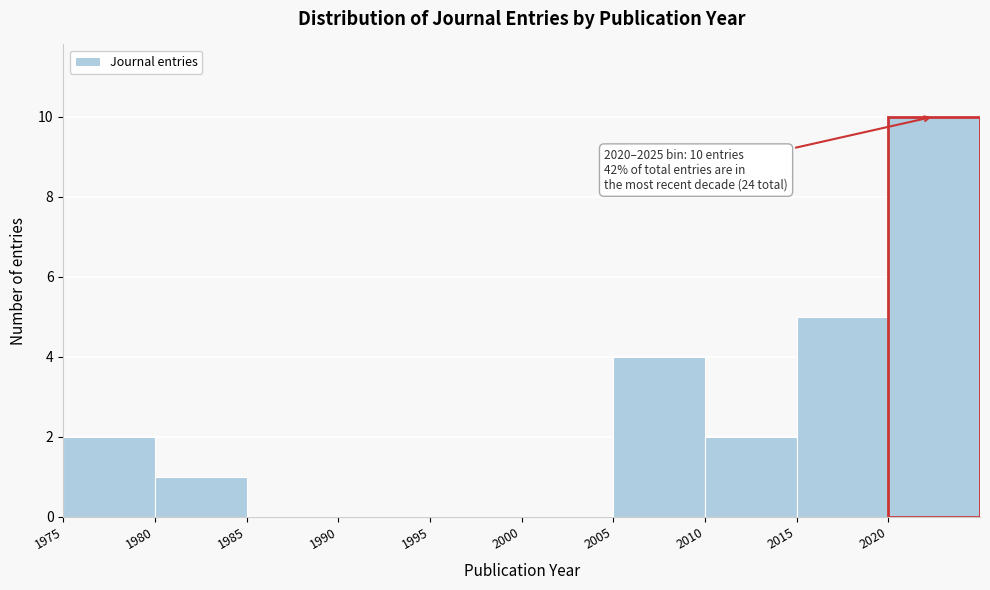

Over which range of the x-axis is the bar tallest?

2020 to 2025